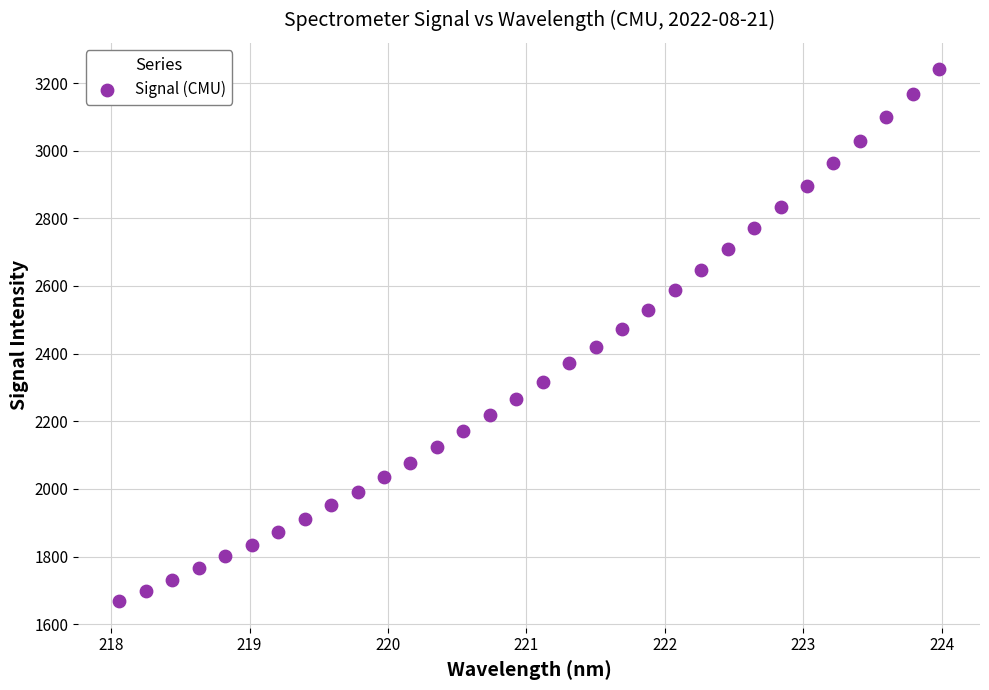

What is the range of Y values (max minus min)?

1572.0